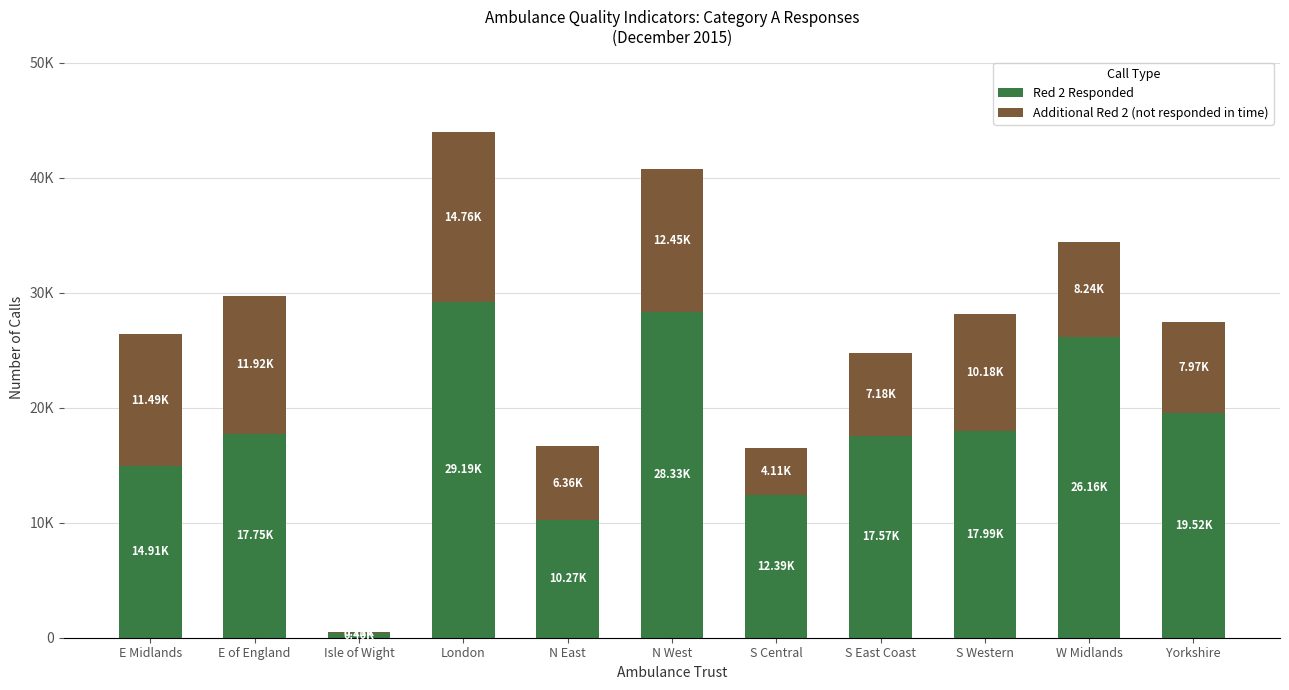

True or false: Red 2 Responded has a value of 19519 at Yorkshire.

True